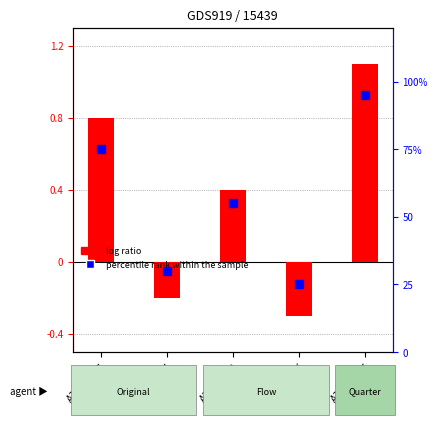

Reading right to left, transcribe all the data shown in this chart.

A3425577K=1.1	A3540763V=-0.3	A3561949J=0.4	A3426591X=-0.2	A3429015F=0.8